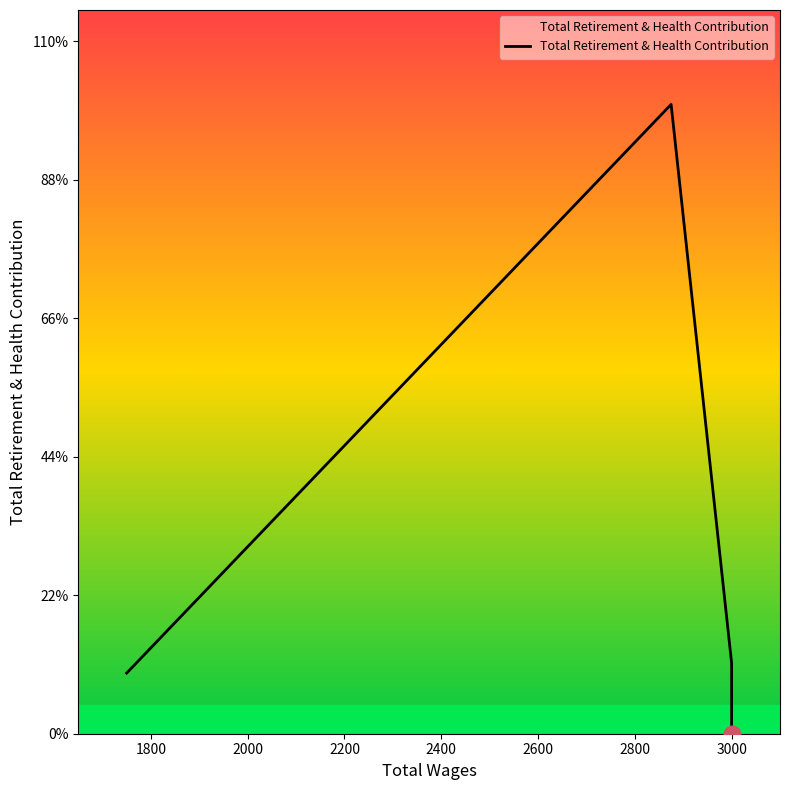

Reading left to right, list all the values displayed in this chart.

192	1993	224	224	0